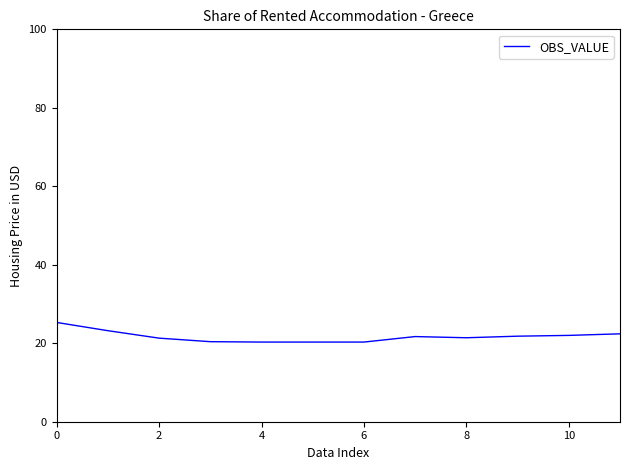

What is the greatest value displayed?

25.3